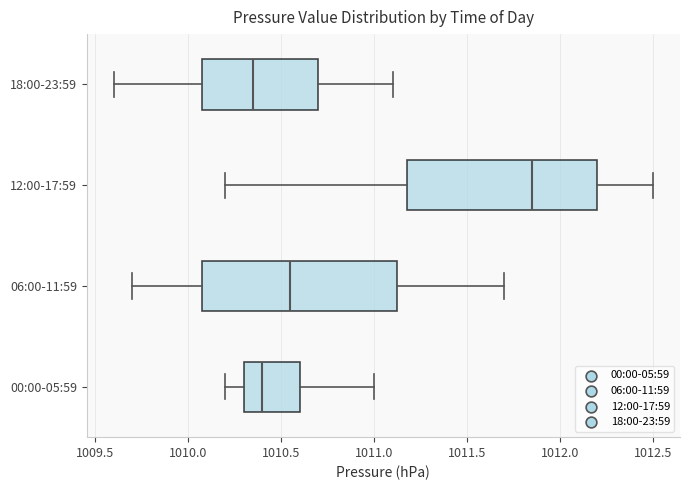

Which box has the furthest to the right median line?

12:00-17:59